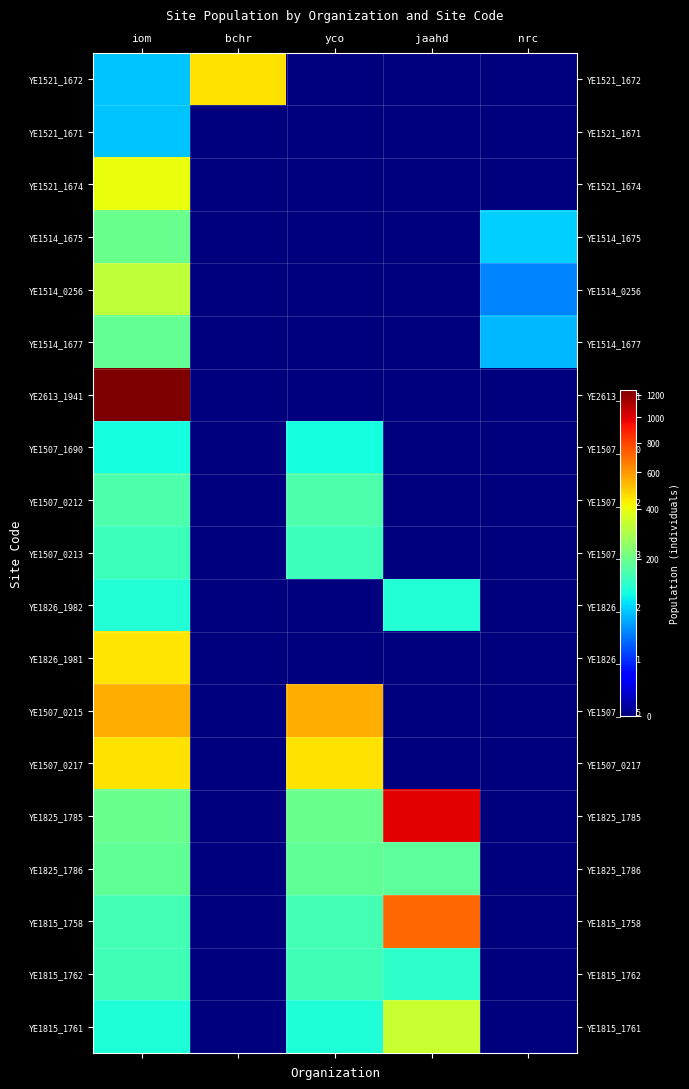

Rank the series at bchr from lowest to highest value.

YE1521_1671, YE1521_1674, YE1514_1675, YE1514_0256, YE1514_1677, YE2613_1941, YE1507_1690, YE1507_0212, YE1507_0213, YE1826_1982, YE1826_1981, YE1507_0215, YE1507_0217, YE1825_1785, YE1825_1786, YE1815_1758, YE1815_1762, YE1815_1761, YE1521_1672